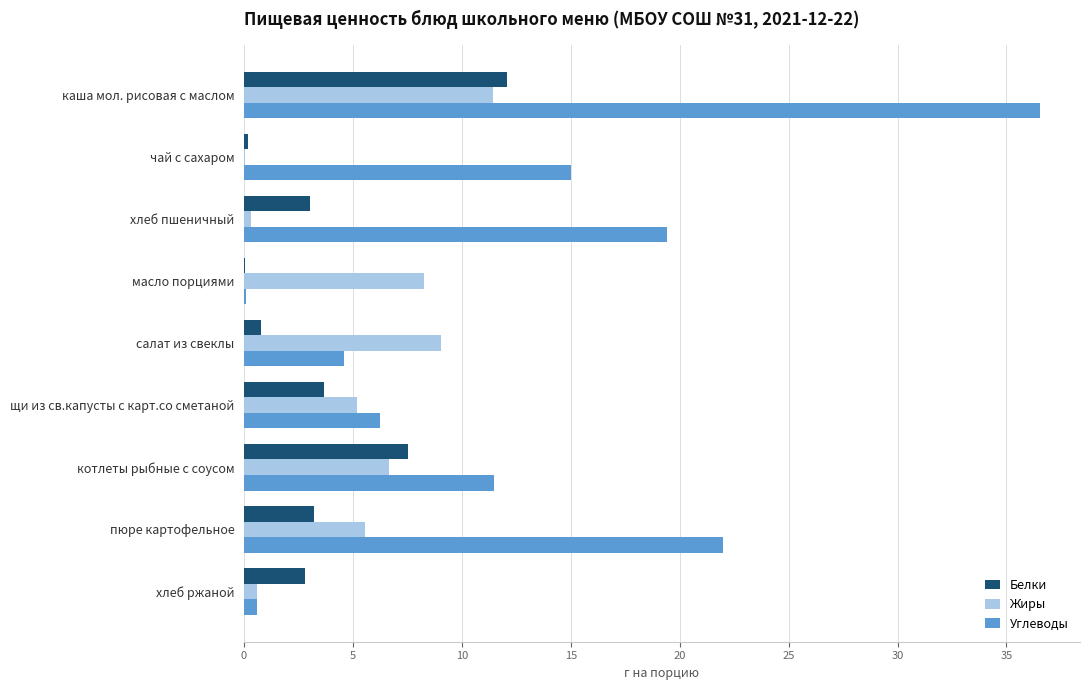

What is the highest value of the Жиры series?

11.4